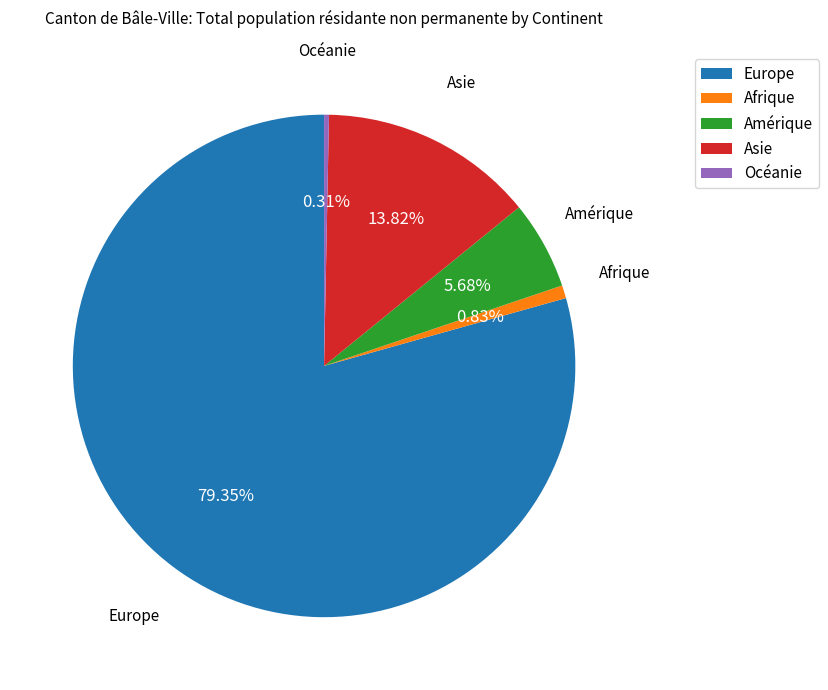

To the nearest percent, what is the difference between the Océanie and Europe slice percentages?

79%